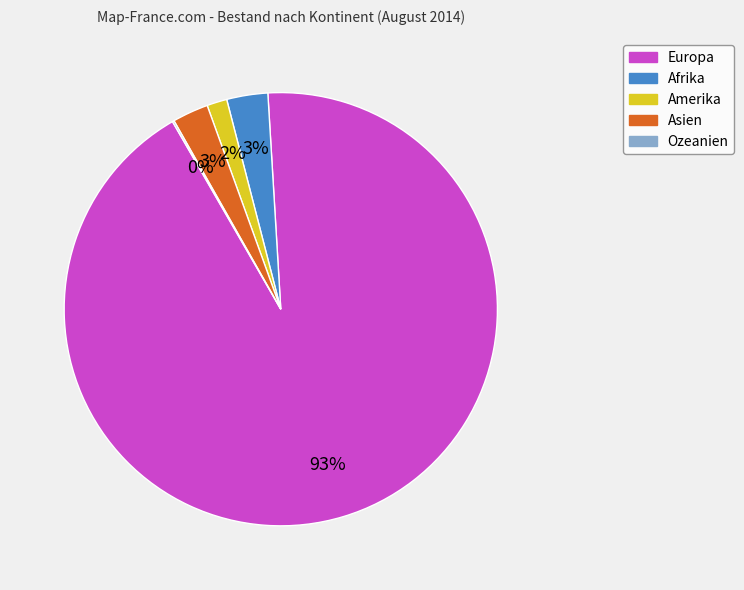

Which has a higher value, Afrika or Europa?

Europa